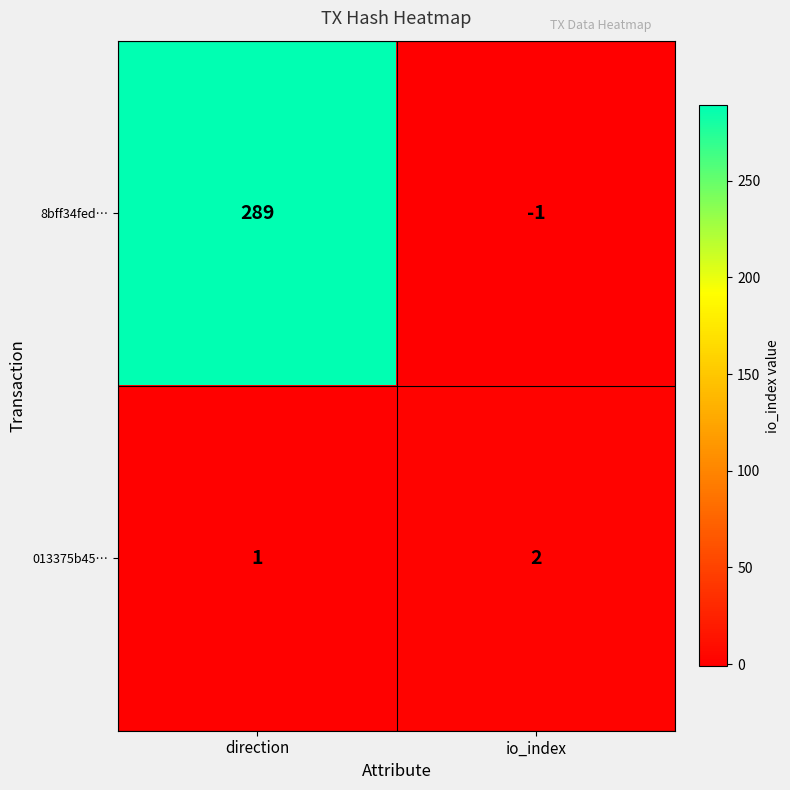

At how many categories does at least one series exceed 125?

1